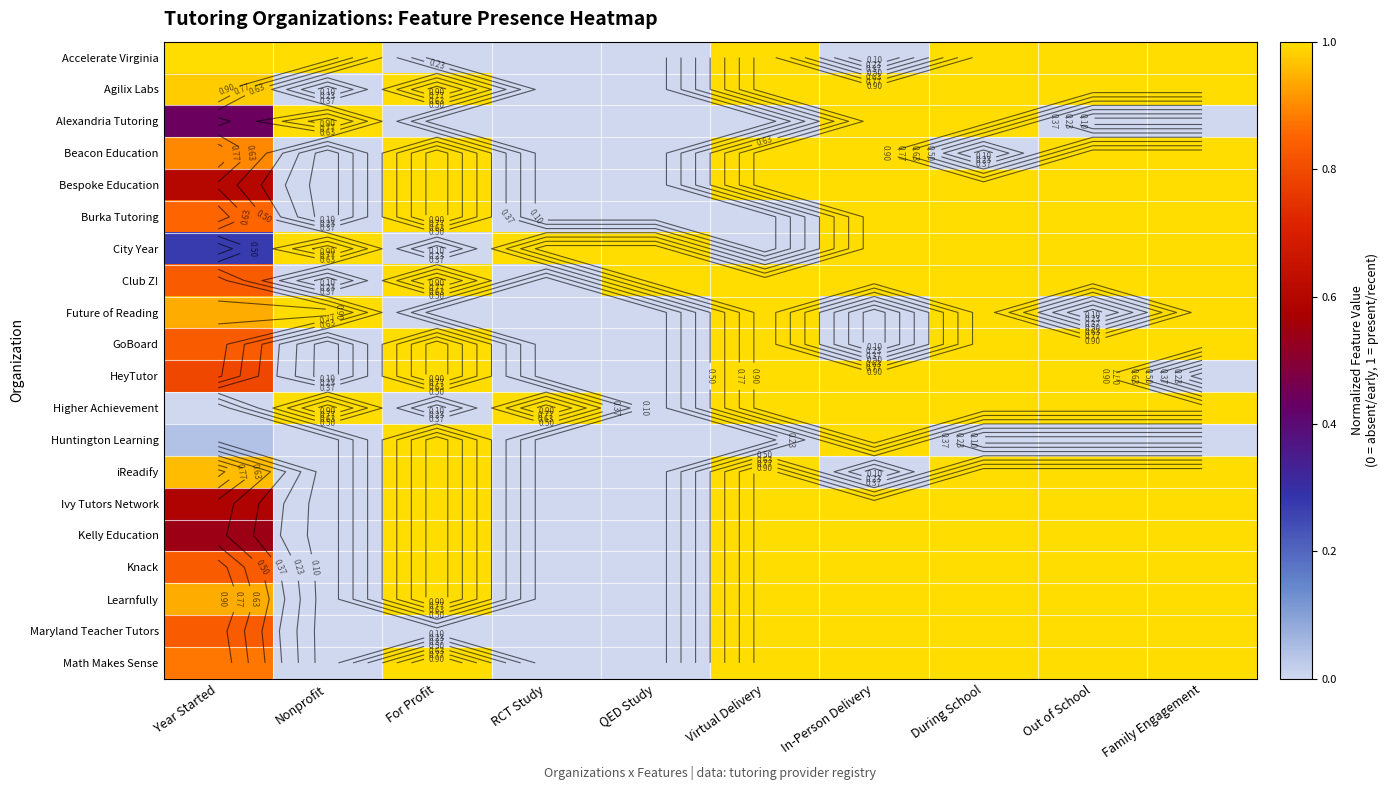

What value does the Higher Achievement series have at Family Engagement?

1.0